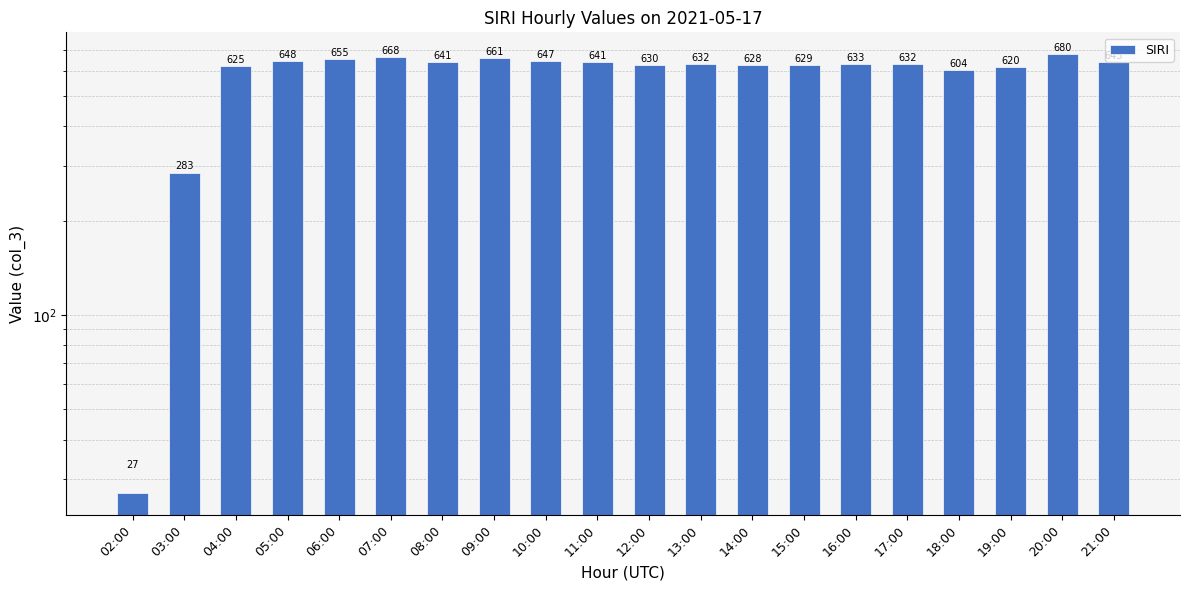

List the labels in order of value, largest first.

20:00, 07:00, 09:00, 06:00, 05:00, 10:00, 21:00, 08:00, 11:00, 16:00, 13:00, 17:00, 12:00, 15:00, 14:00, 04:00, 19:00, 18:00, 03:00, 02:00